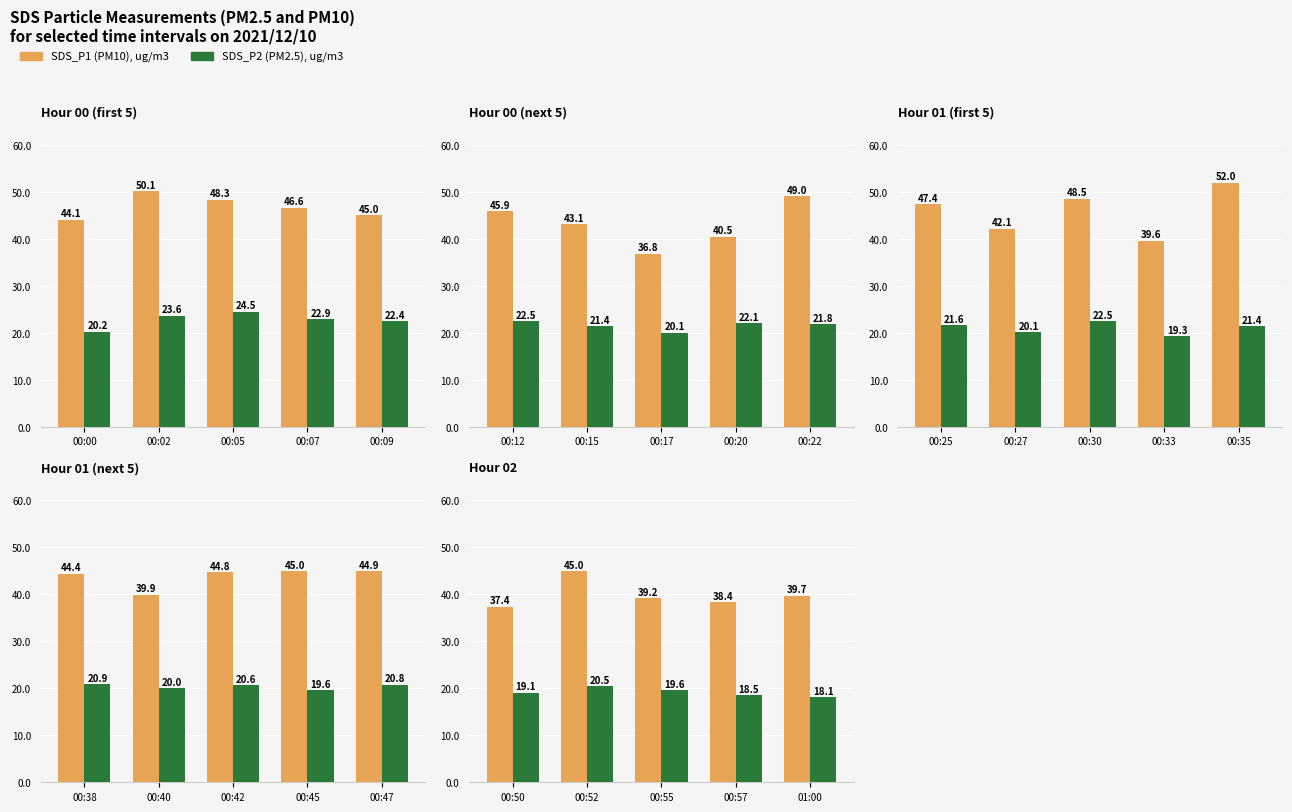

Between 00:57 and 01:00, which series saw the biggest shift?

SDS_P1 (PM10)